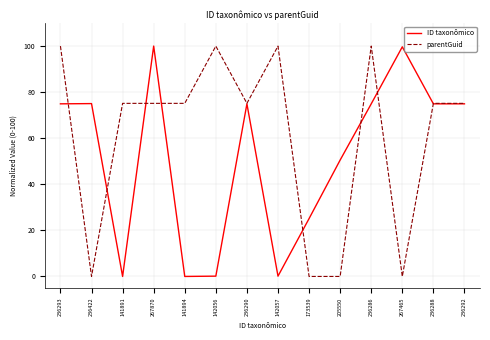

The ID taxonômico series shows 100.0 at 267870. True or false?

True